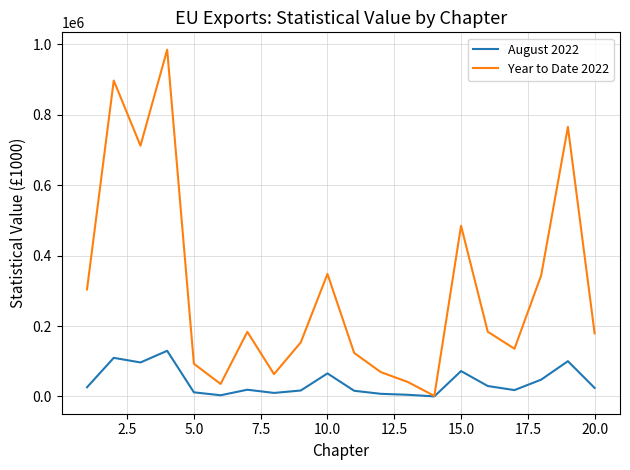

Which series has the widest spread of values?

Year to Date 2022